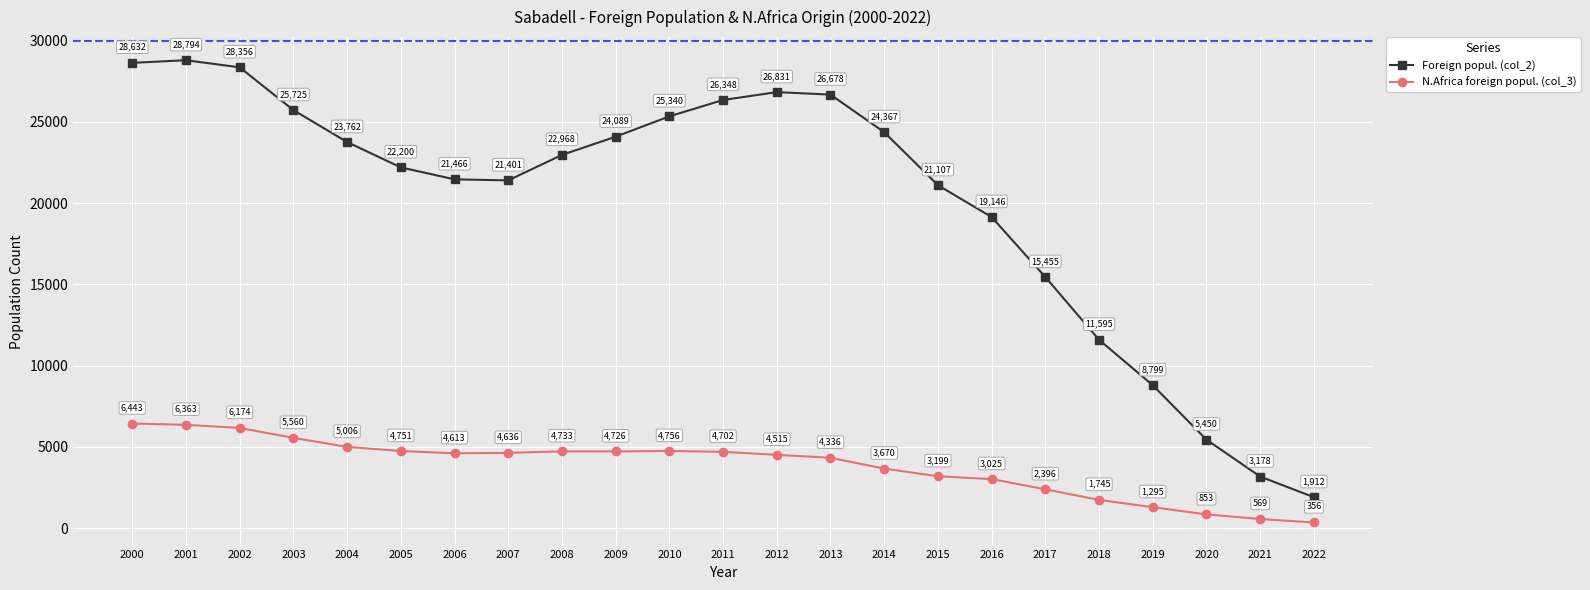

Where is Foreign popul. (col_2) nearest to the value 15353?

2017